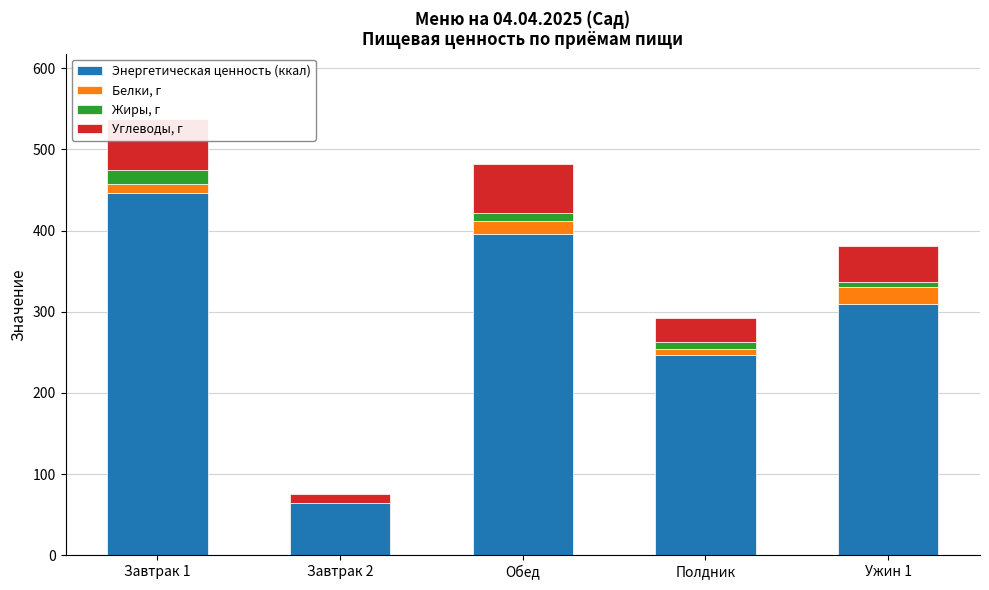

What position from the left is Обед?

3